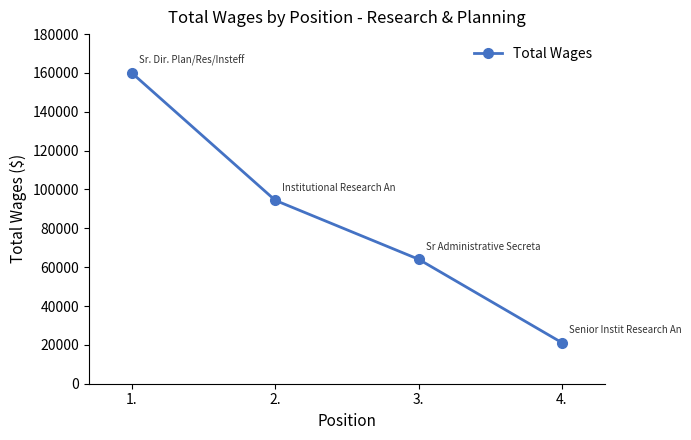

What is the average value?

84883